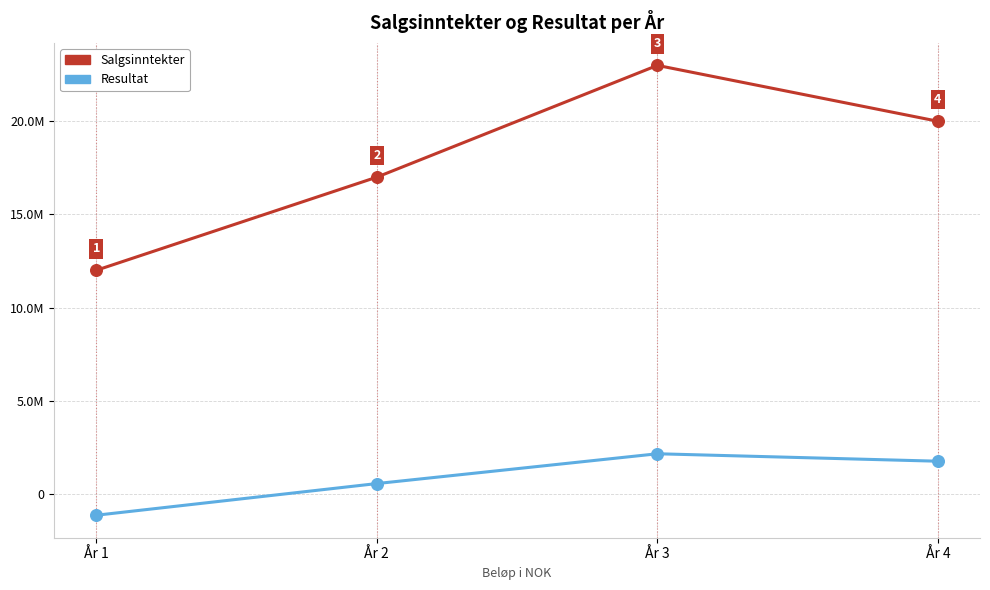

Does the chart have visible grid lines?

Yes